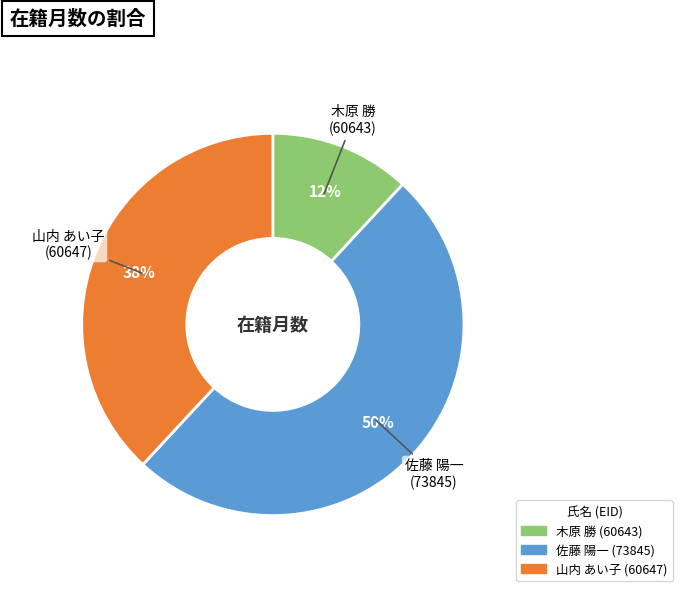

True or false: 木原 勝 (60643) accounts for 4% of the total.

False